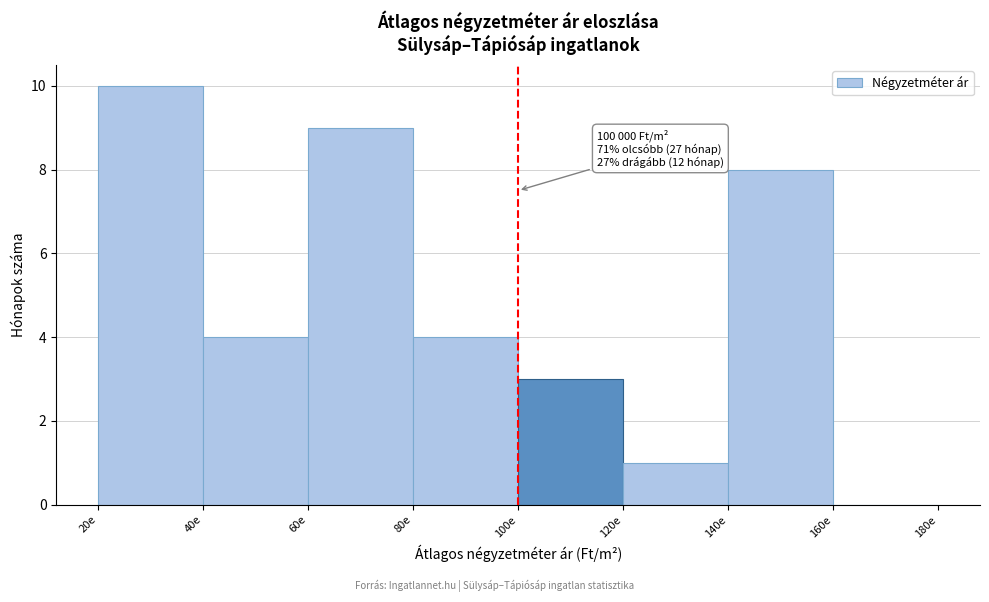

Reading left to right, extract all data points from this chart.

20e=10	40e=4	60e=9	80e=4	100e=3	120e=1	140e=8	160e=0